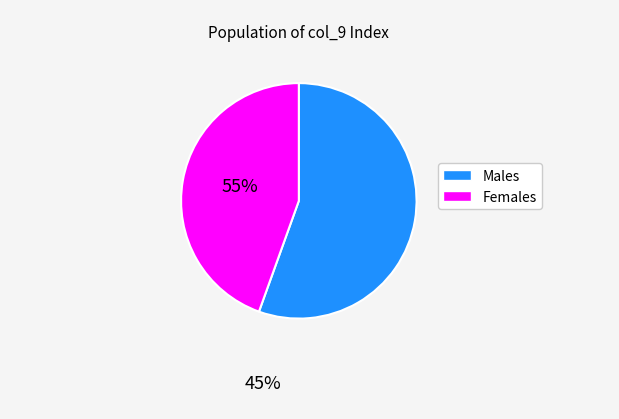

Is there any slice that represents more than half of the pie?

Yes